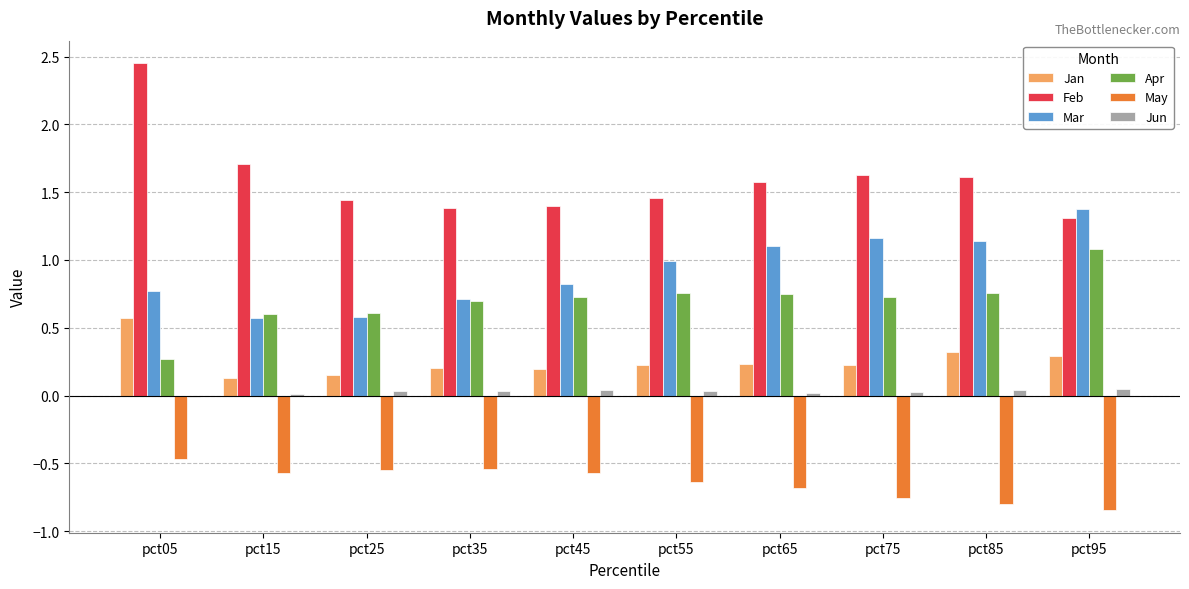

The value of Apr at pct45 is 0.7. True or false?

True